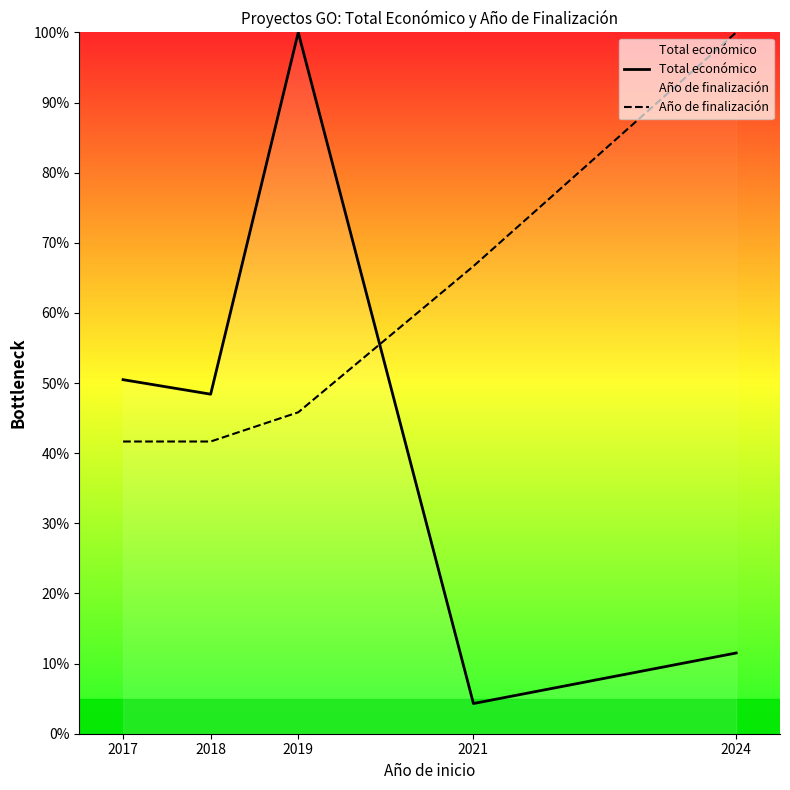

How many values in the Año de finalización series are below 45?

2